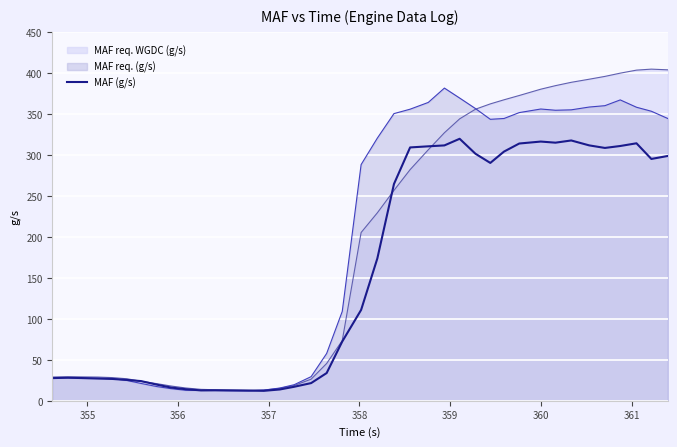

What is the sum of all values?

6258.1